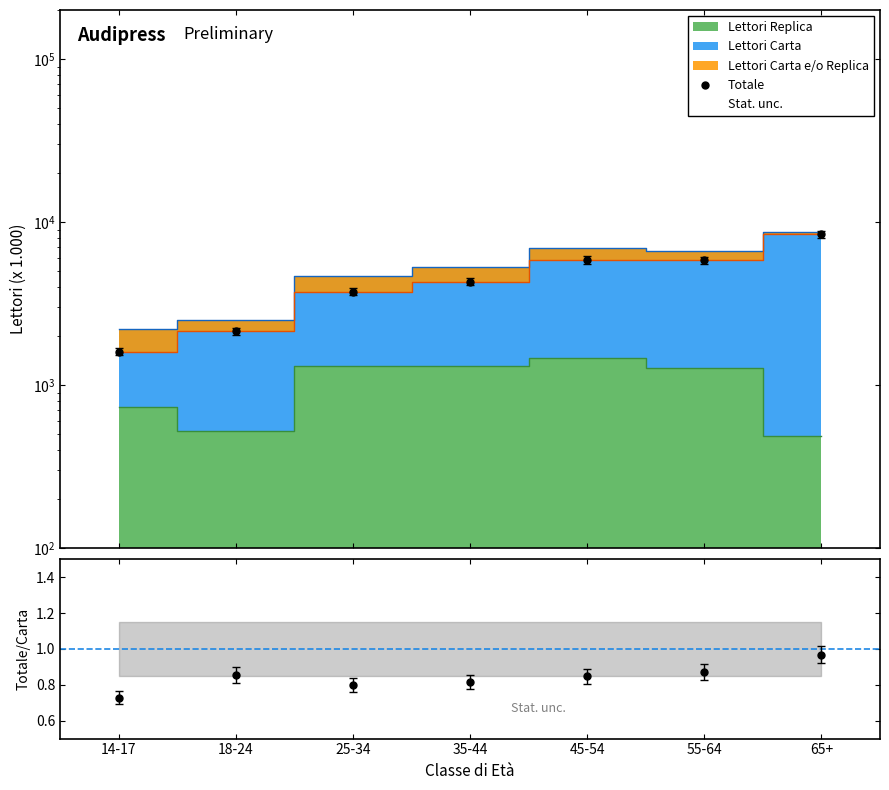

At which label is the value closest to 4998?

35-44